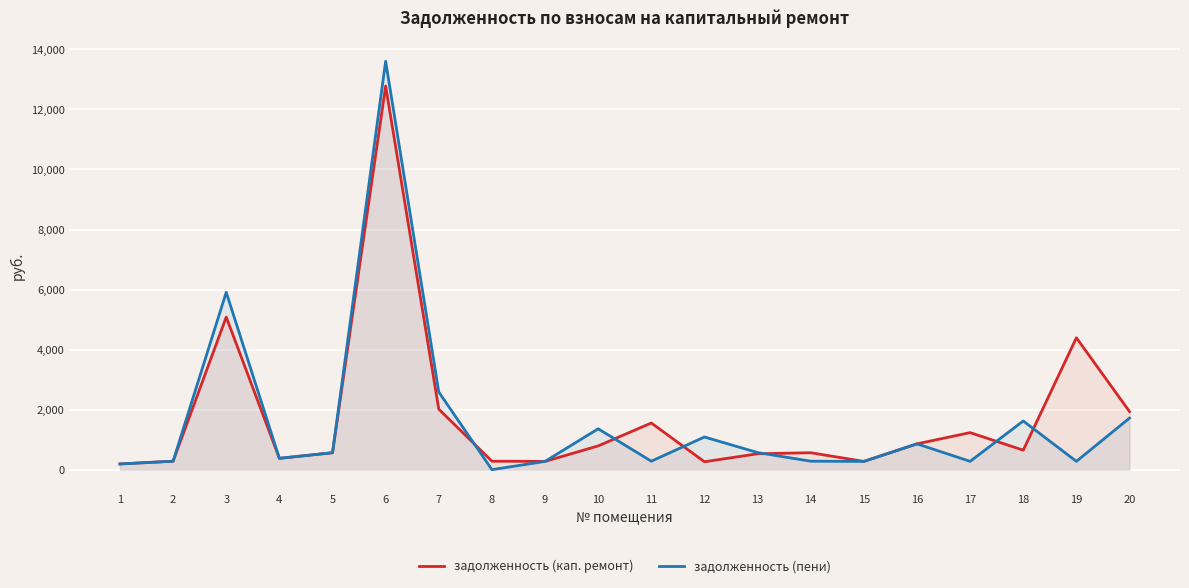

Reading left to right, list all the values displayed in this chart.

задолженность (кап. ремонт): 189.8	282.1	5083.6	375.7	564.2	12781.6	2016.0	282.1	274.9	791.9	1554.5	263.4	529.2	564.2	274.9	860.0	1234.0	648.7	4394.6	1934.4
задолженность (пени): 189.8	282.1	5908.5	379.6	564.2	13606.4	2585.4	0.0	274.9	1361.3	282.1	1088.2	569.4	282.1	274.9	860.0	276.9	1621.8	276.9	1718.2